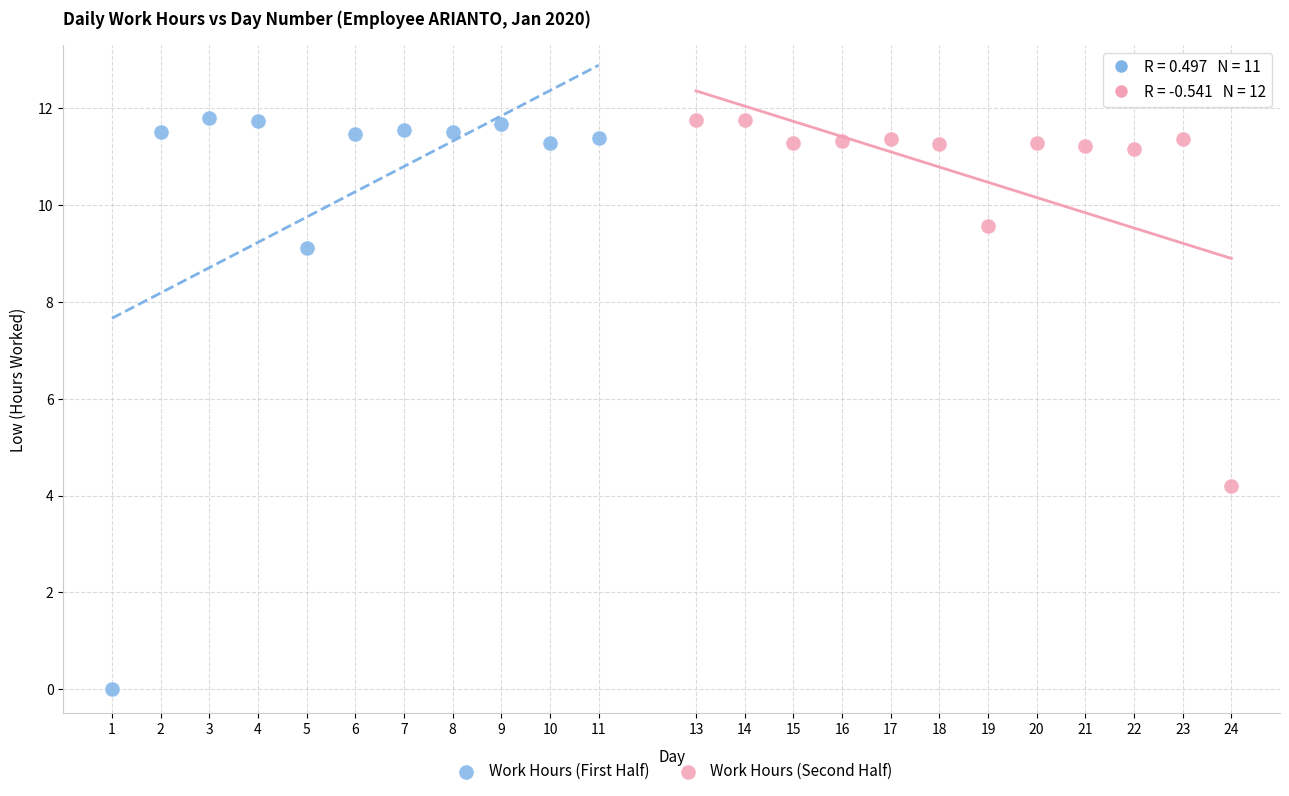

Which series reaches the minimum Y coordinate?

Work Hours (First Half)